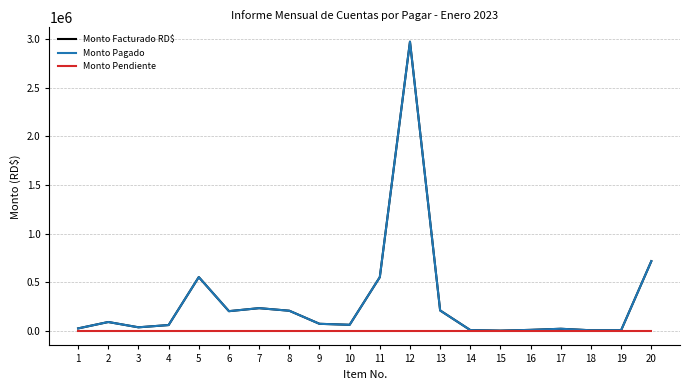

Which series has the largest total across all categories?

Monto Facturado RD$